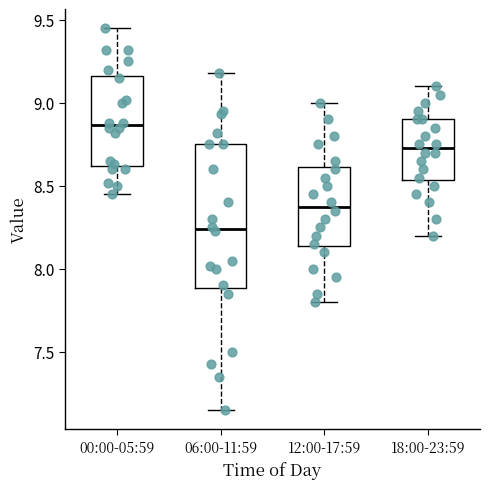

Reading left to right, transcribe this box plot: for each box, give where its median line is, the range the box spans, and where its two whiskers end, as read against the y-axis. The values are not printed on the chart, so give them approximately, as read against the axis.

00:00-05:59: median 8.85, box 8.60 to 9.15, whiskers 8.45 to 9.45
06:00-11:59: median 8.25, box 7.90 to 8.75, whiskers 7.15 to 9.20
12:00-17:59: median 8.40, box 8.15 to 8.60, whiskers 7.80 to 9.00
18:00-23:59: median 8.75, box 8.55 to 8.90, whiskers 8.20 to 9.10